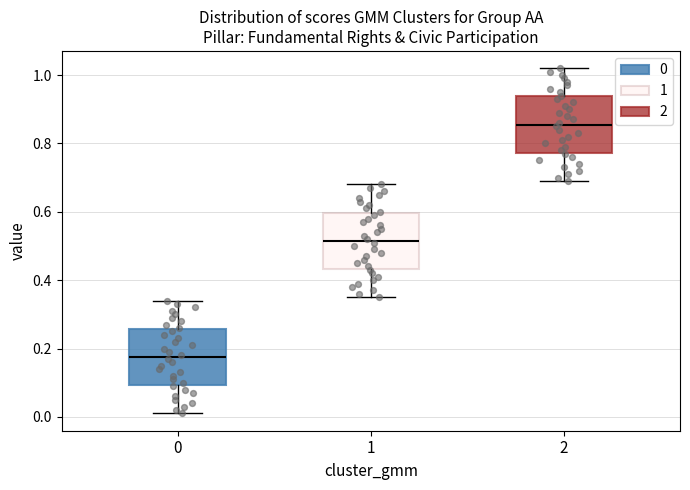

Where is the lower edge of the box at x = 2 on the y-axis? The values are not printed on the chart, so give them approximately, as read against the axis.

0.78